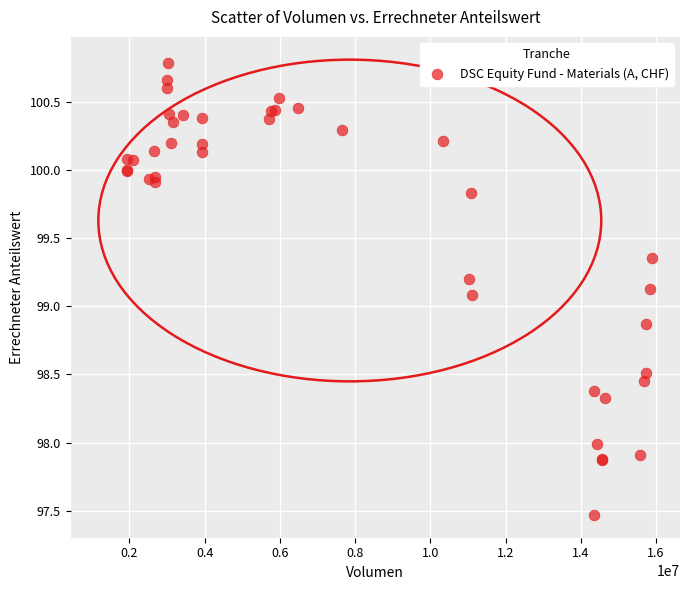

What Y value in the scatter plot is closest to 99?

99.1